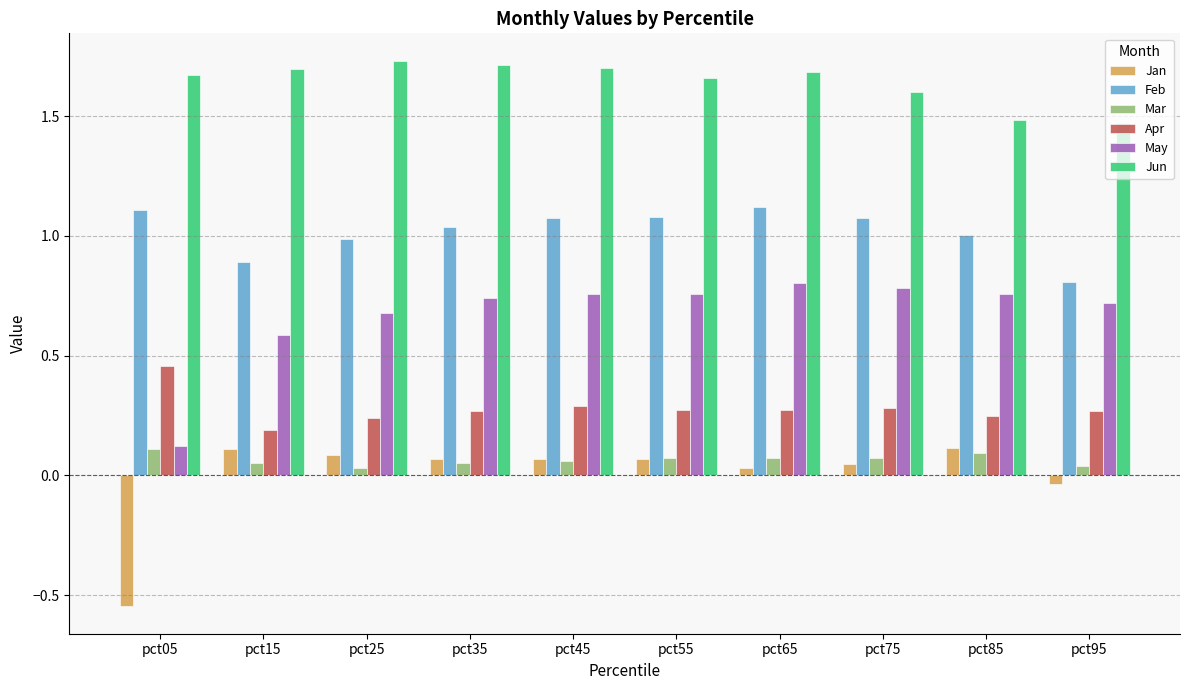

Which series has the largest total across all categories?

Jun